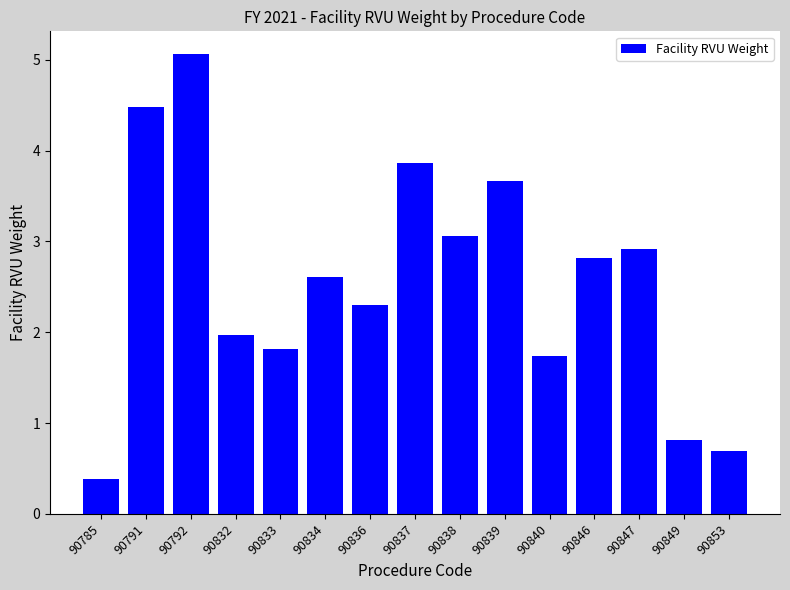

What is the smallest value displayed?

0.4